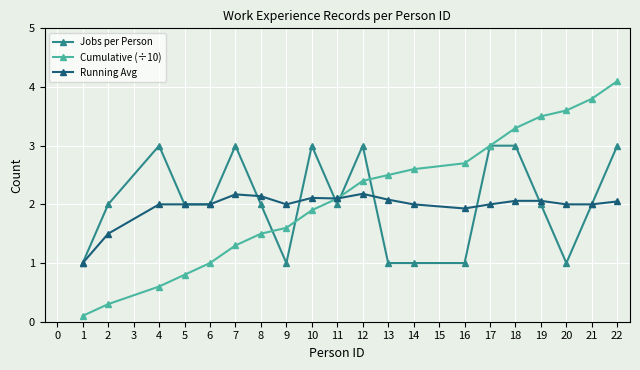

Read the Running Avg value at 17.

2.0